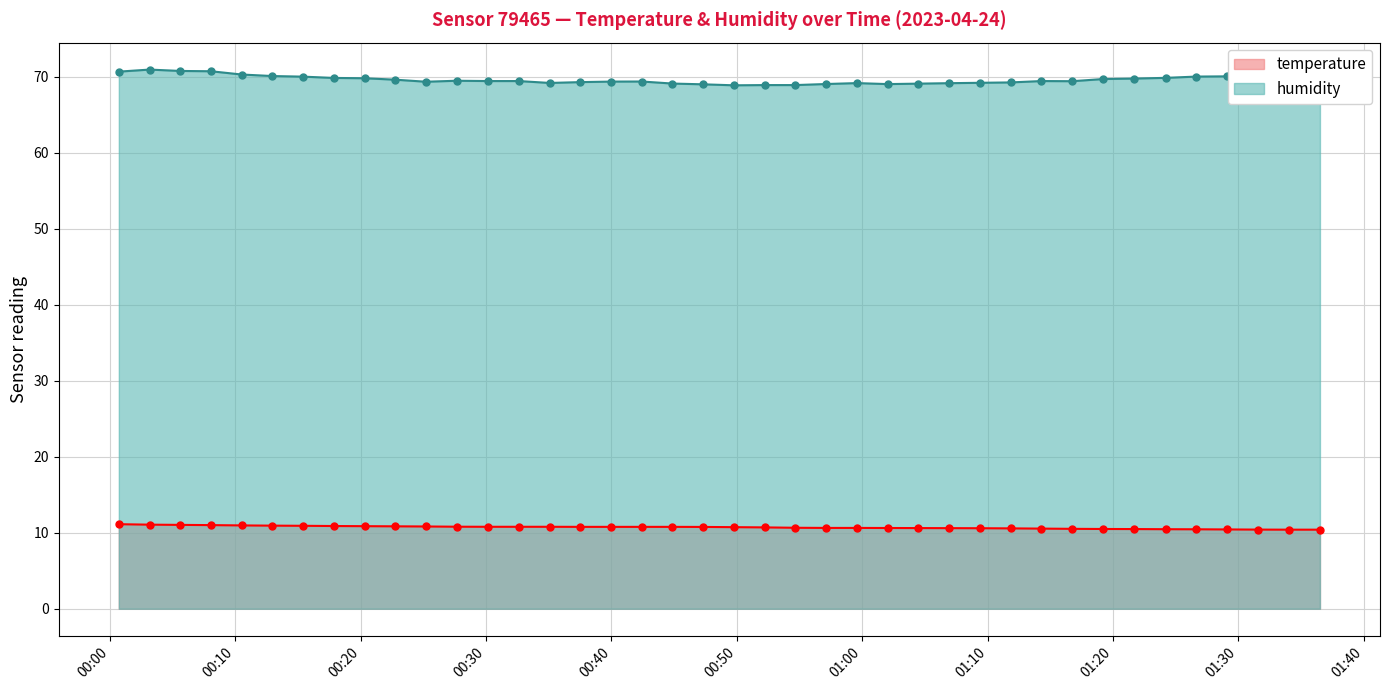

What is the average value of the humidity series?

69.7